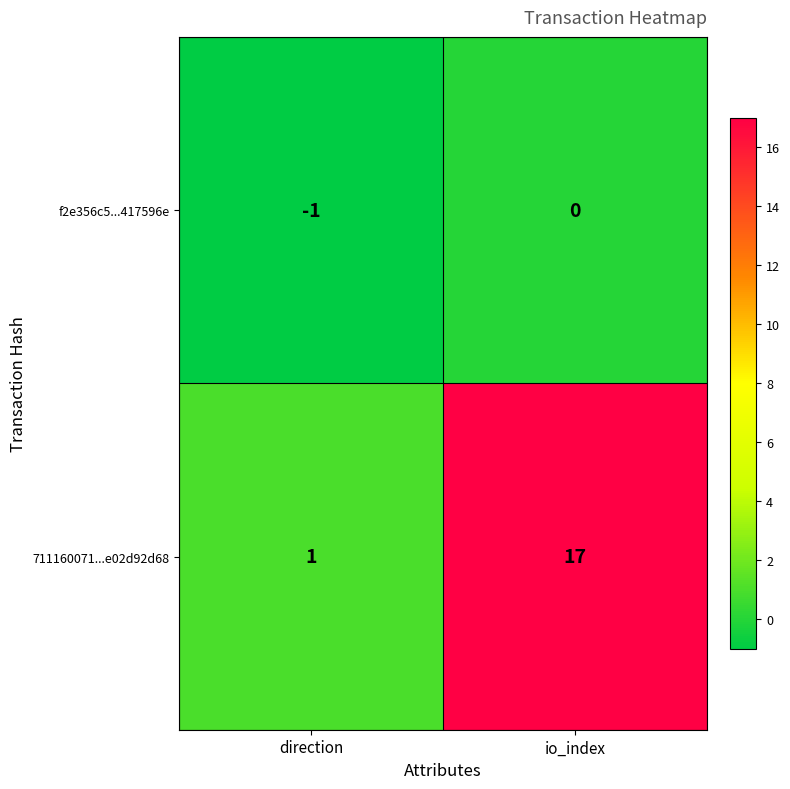

The 711160071...e02d92d68 series shows 1 at direction. True or false?

True